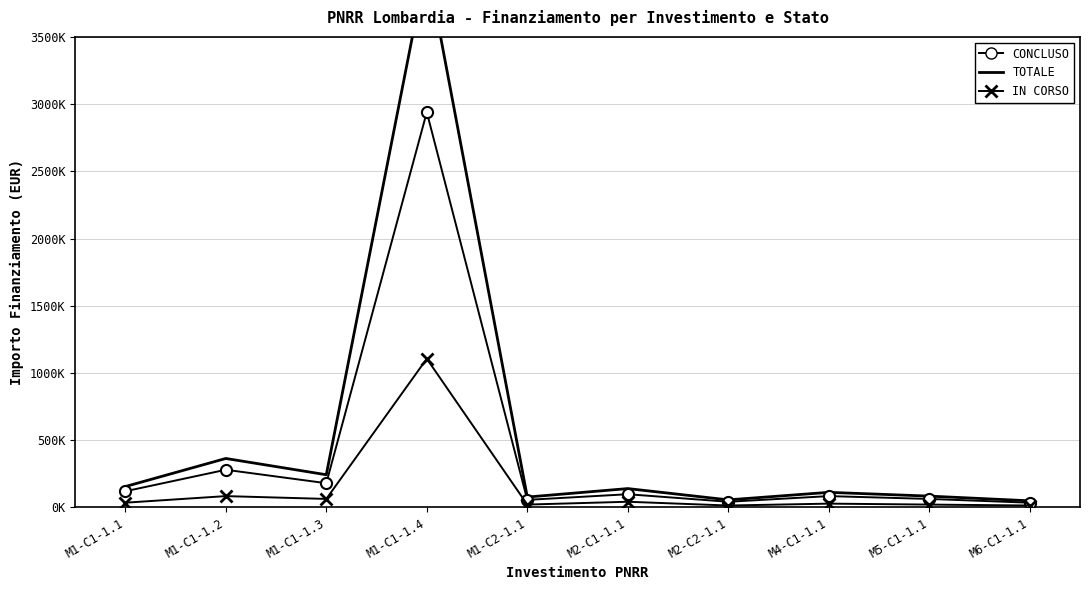

At which label is Totale closest to 2047500?

M1-C1-1.2